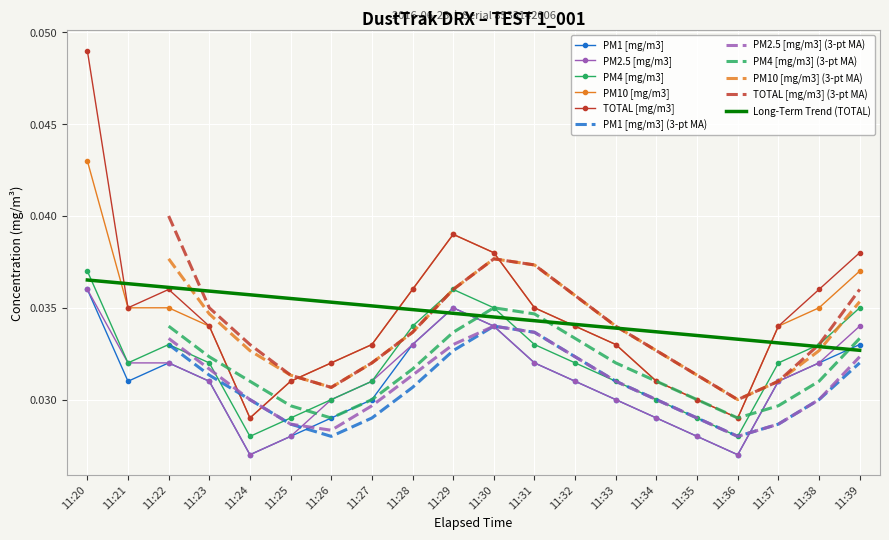

Rank the series by their maximum value, from highest to lowest.

TOTAL [mg/m3], PM10 [mg/m3], PM4 [mg/m3], PM1 [mg/m3], PM2.5 [mg/m3]